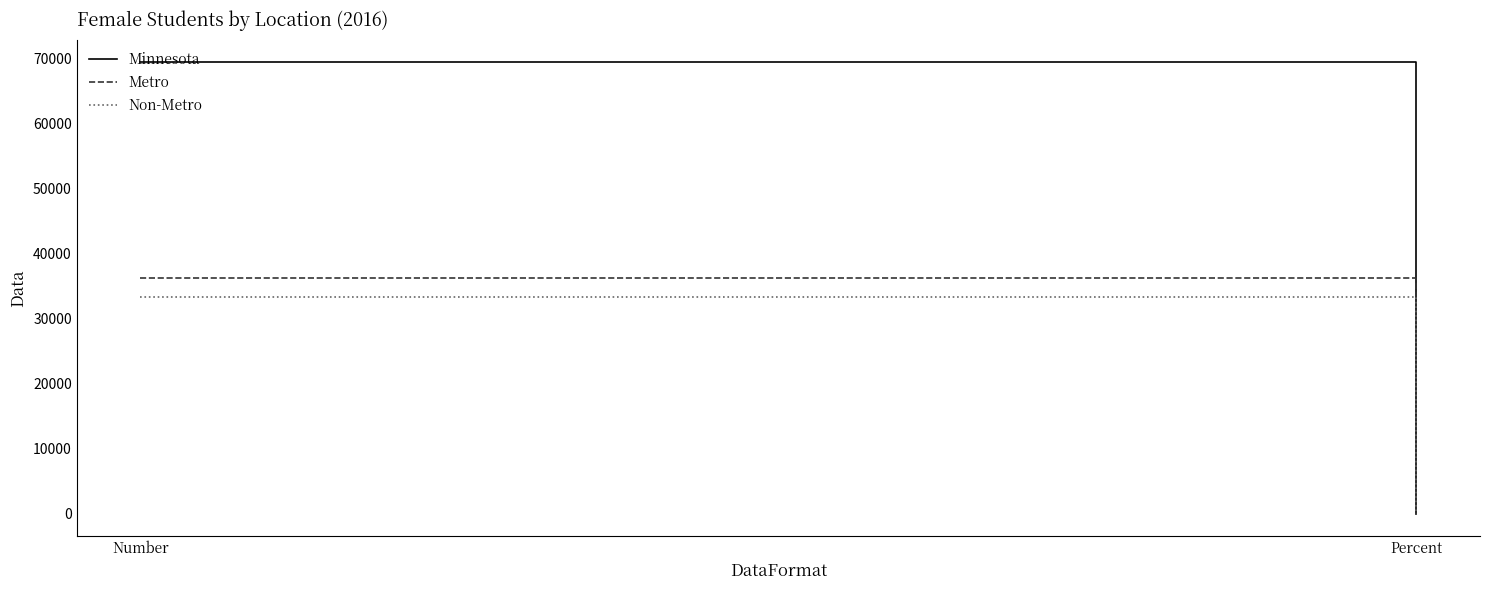

Between Number and Percent, which series saw the biggest shift?

Minnesota